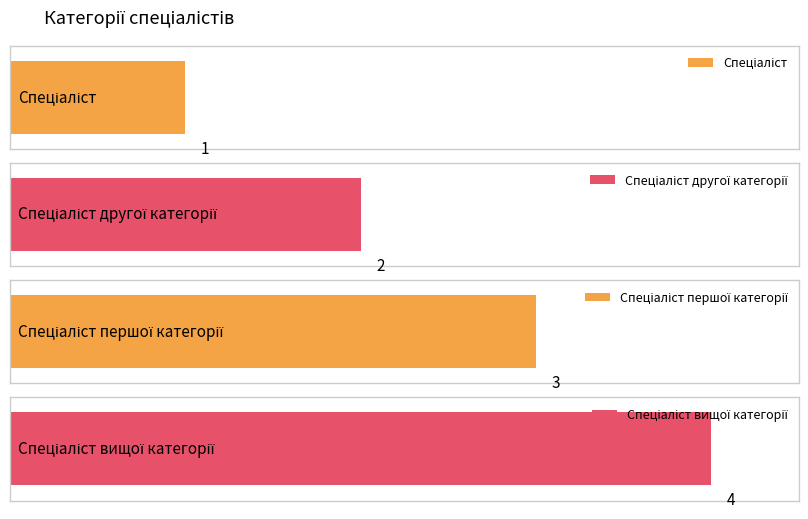

Rank the categories by value from highest to lowest.

Спеціаліст вищої категорії, Спеціаліст першої категорії, Спеціаліст другої категорії, Спеціаліст